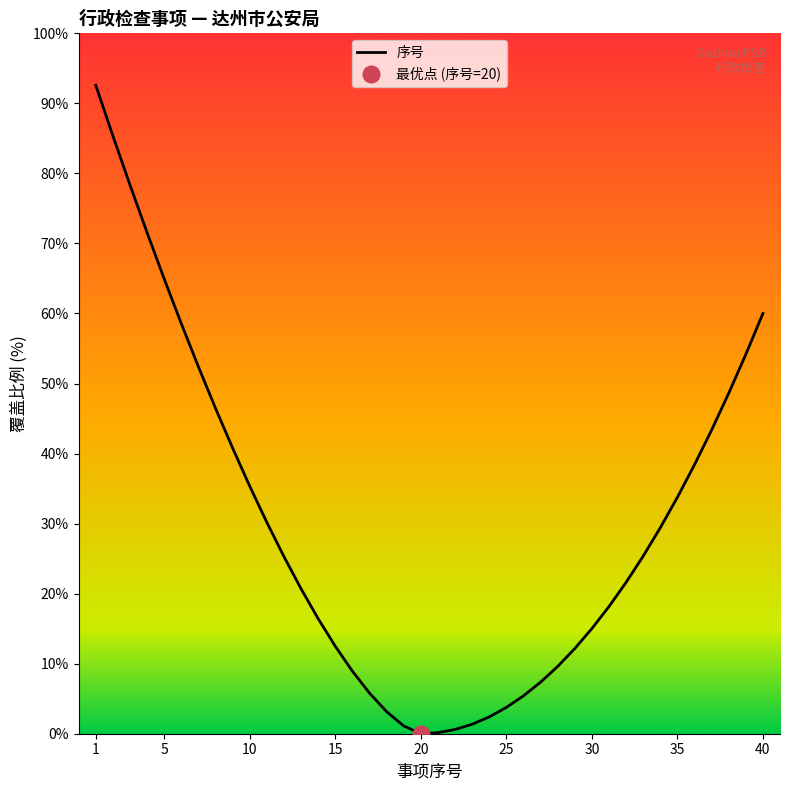

Is this an area chart (filled region under the line)?

No